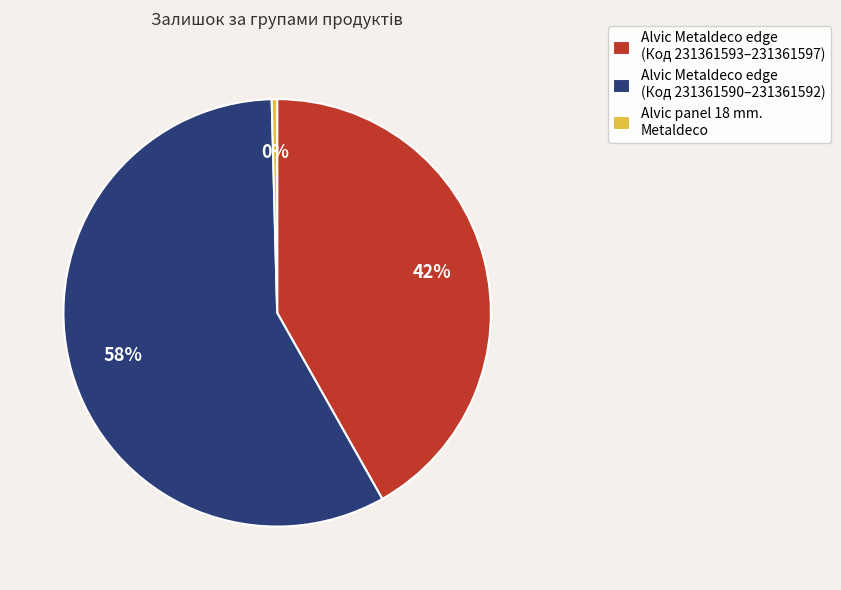

Which slice is the largest?

Alvic Metaldeco edge (Код 231361590–231361592)